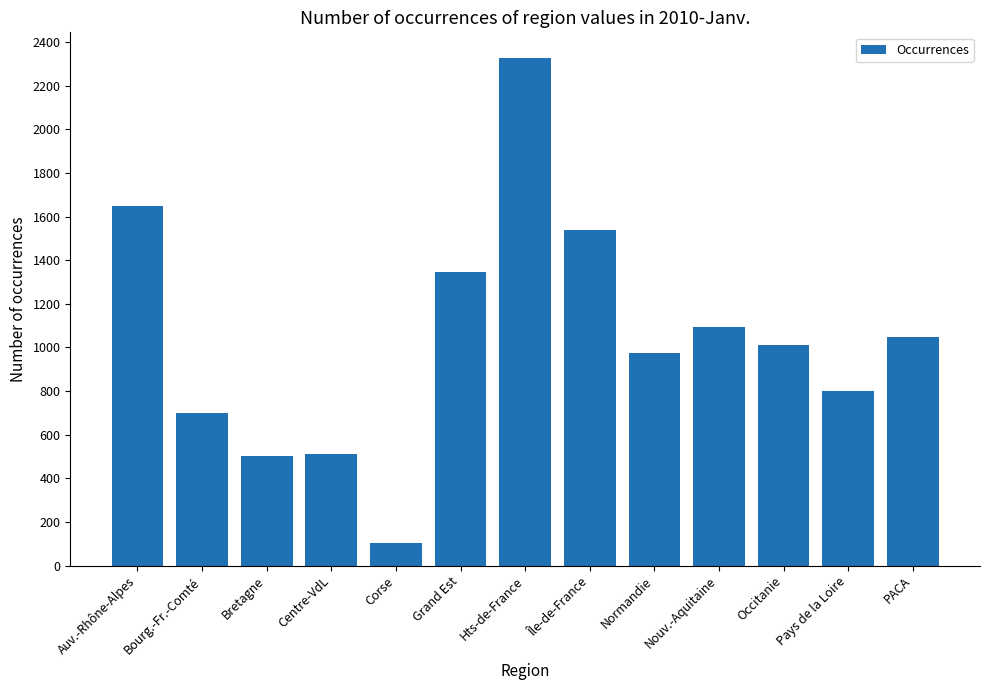

Which label corresponds to the smallest value in the chart?

Corse